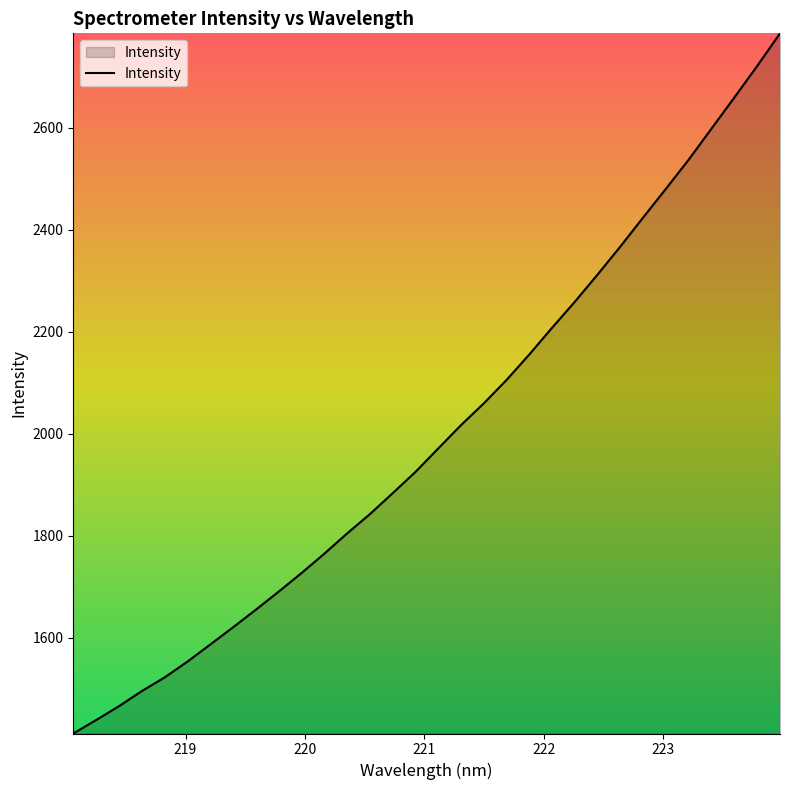

What is the smallest value displayed?

1411.7